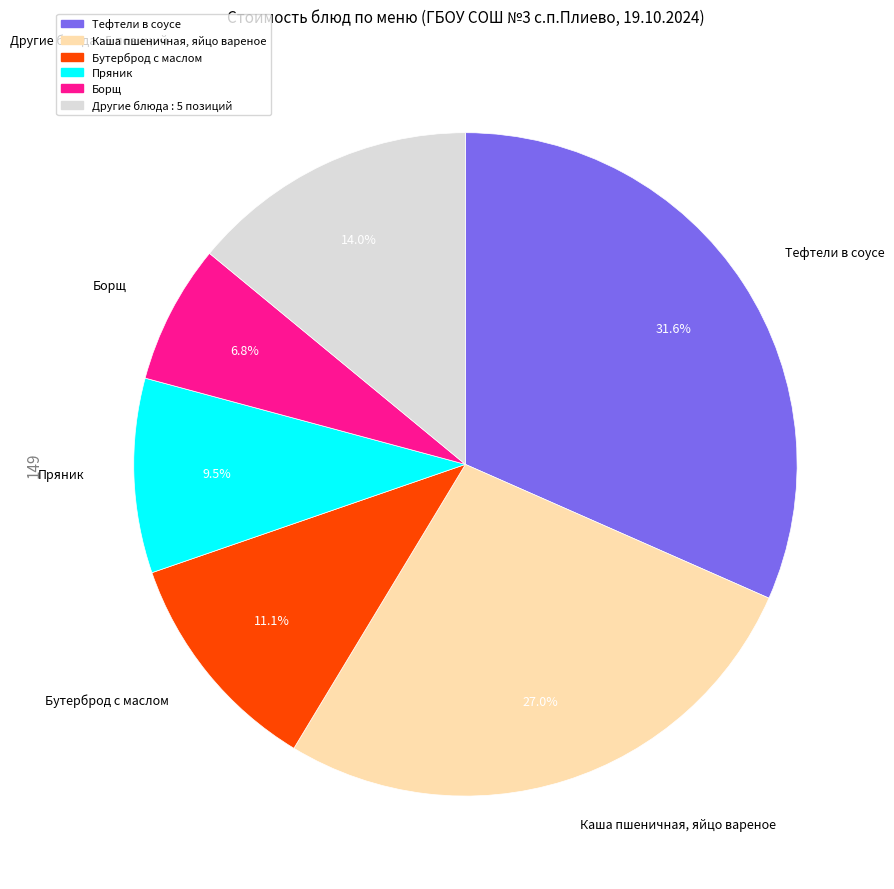

Does any single category account for the majority?

No